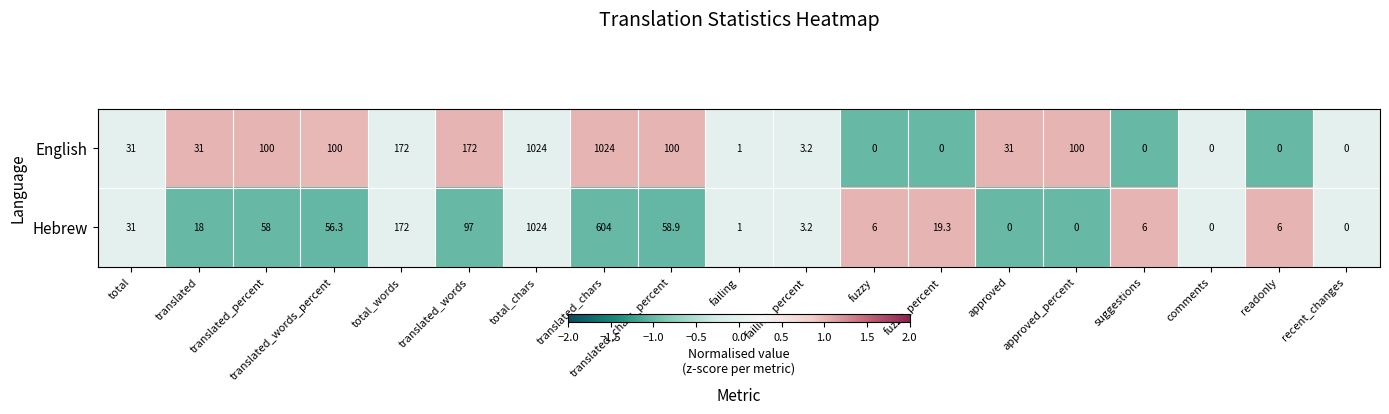

What is the difference between the second highest and minimum values in the Hebrew series?

604.0